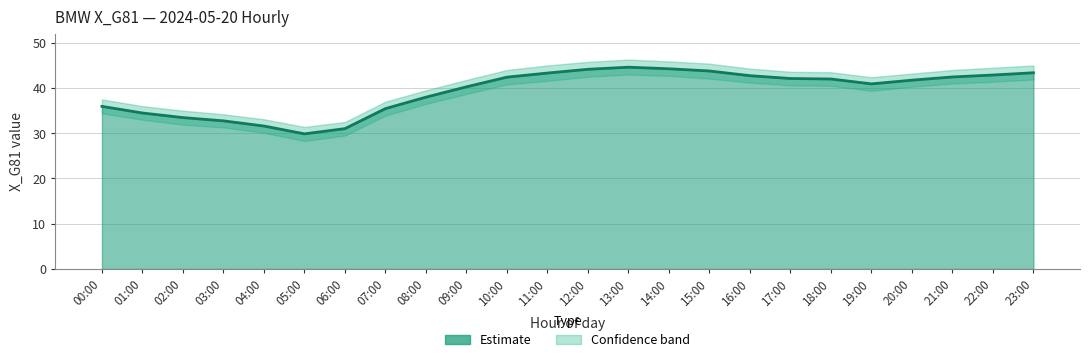

How many data points are less than 42?

12